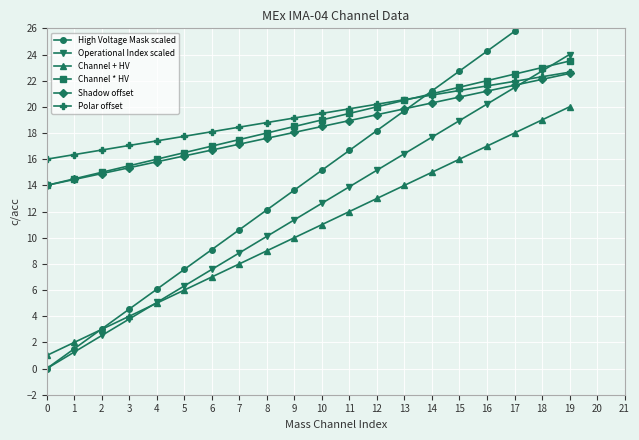

True or false: Channel + HV and Channel * HV cross at least once.

False